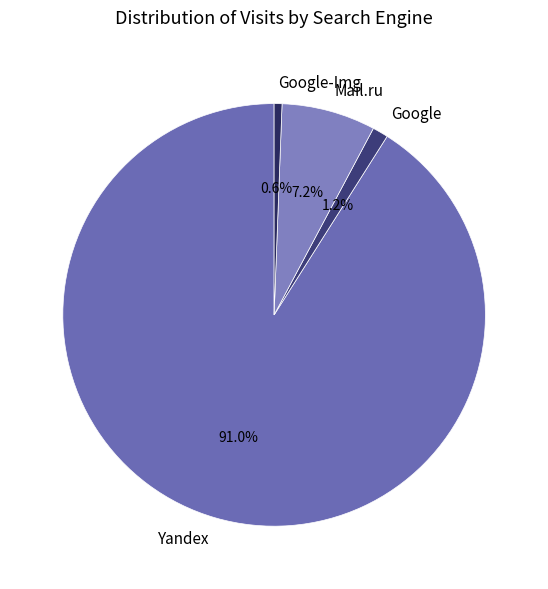

Which slice is the smallest?

Google-Img